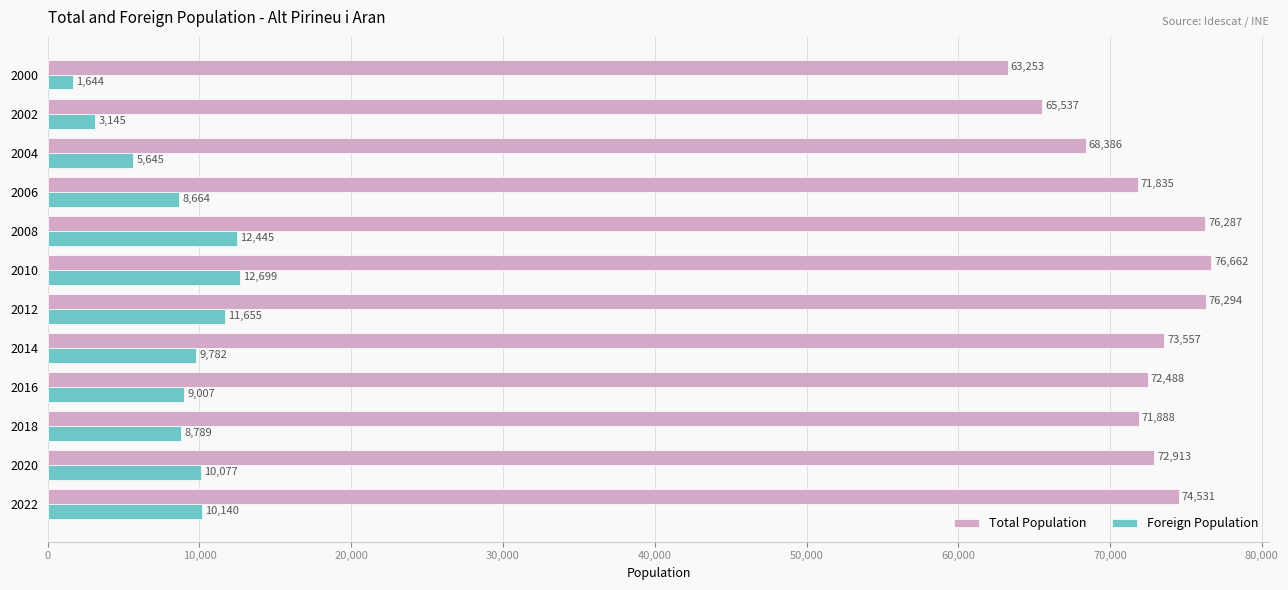

Is it true that Total Population equals 119393 at 2018?

False